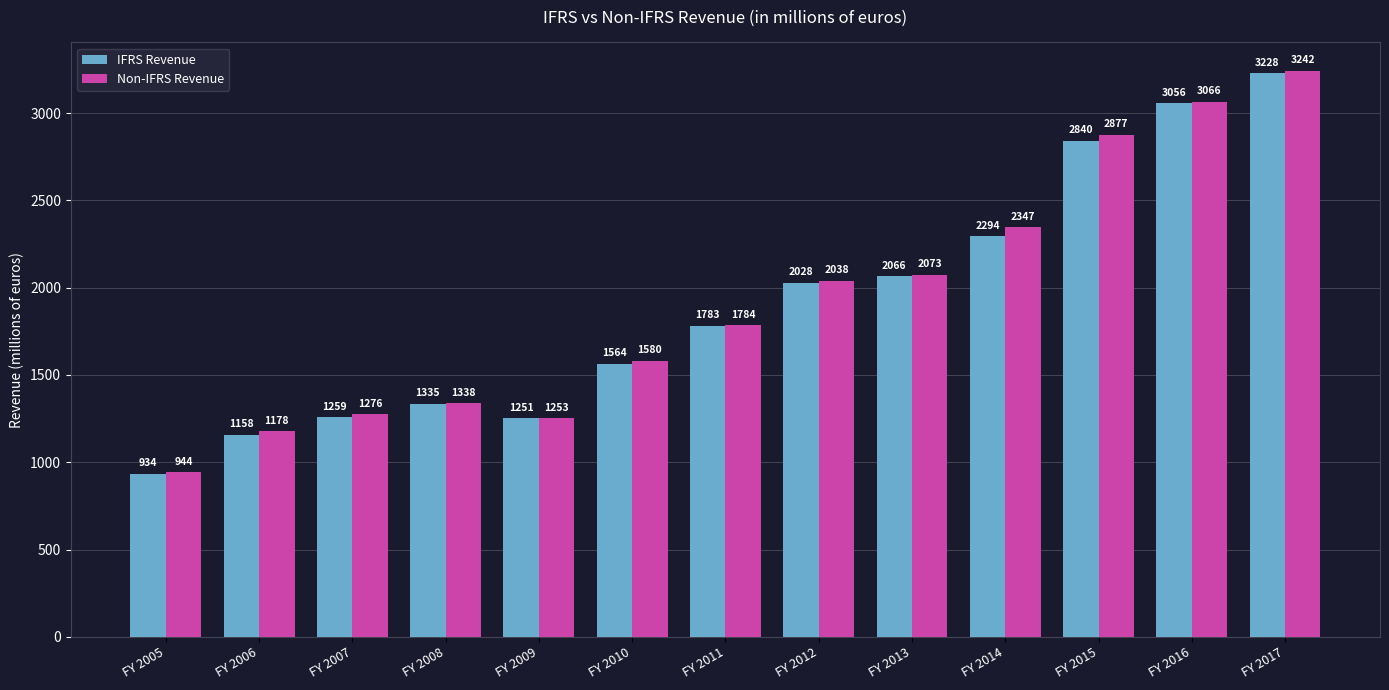

What is the value of the IFRS Revenue bar at the 7th from the left?

1783.0